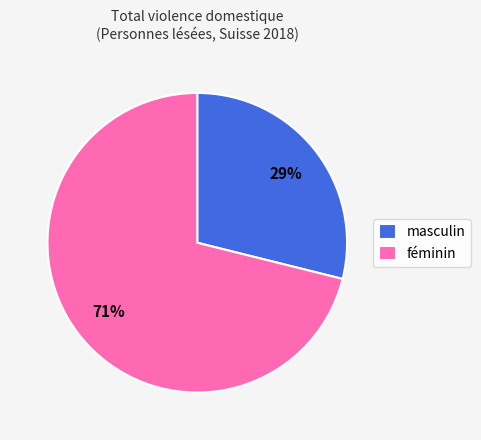

What is the smallest slice in the pie chart?

masculin